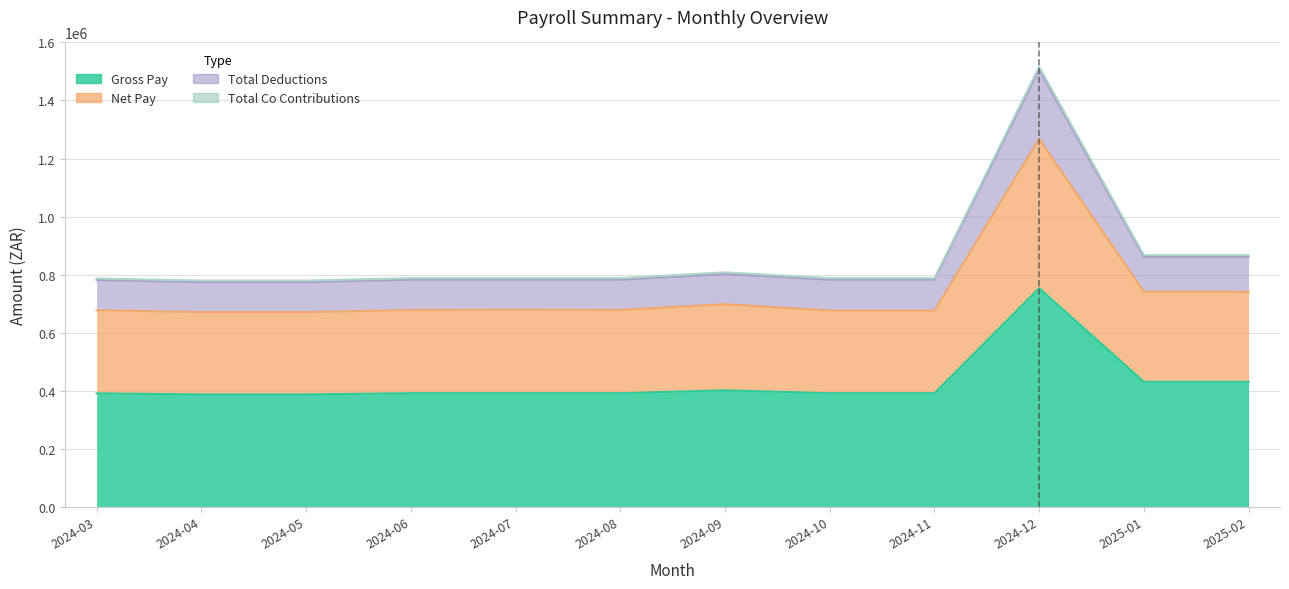

What position from the left is 2024-06?

4